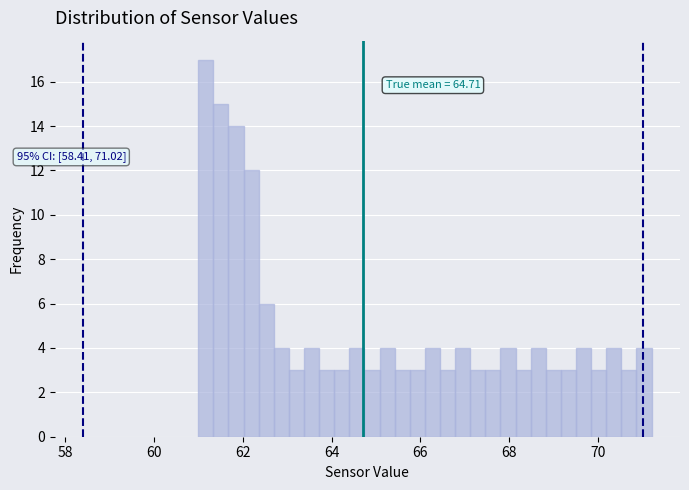

Around what value on the x-axis is the tallest bar? Give the approximate position of its centre, as read against the axis.

61.2